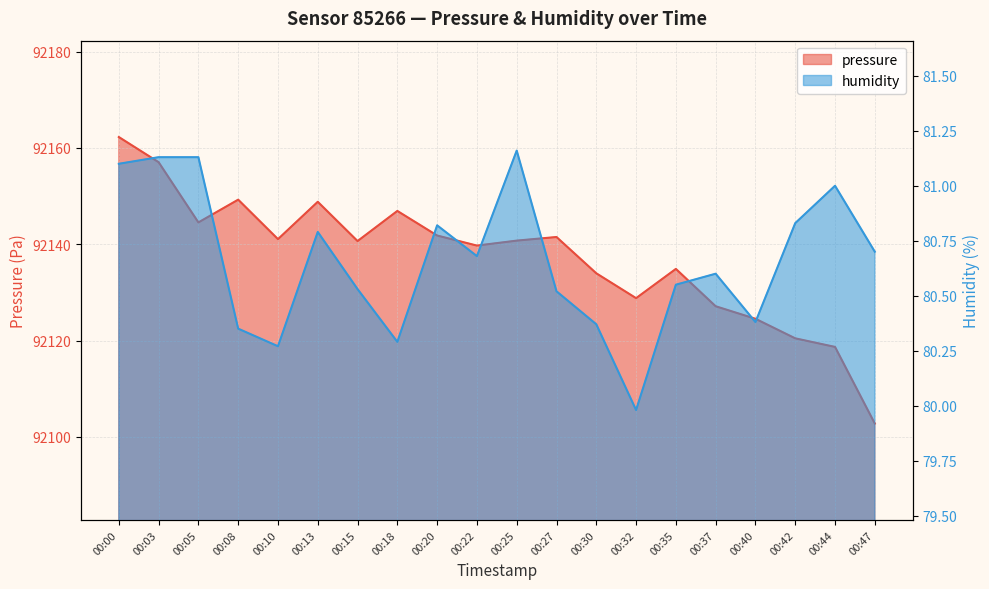

Between 00:40 and 00:42, which is larger?

00:40